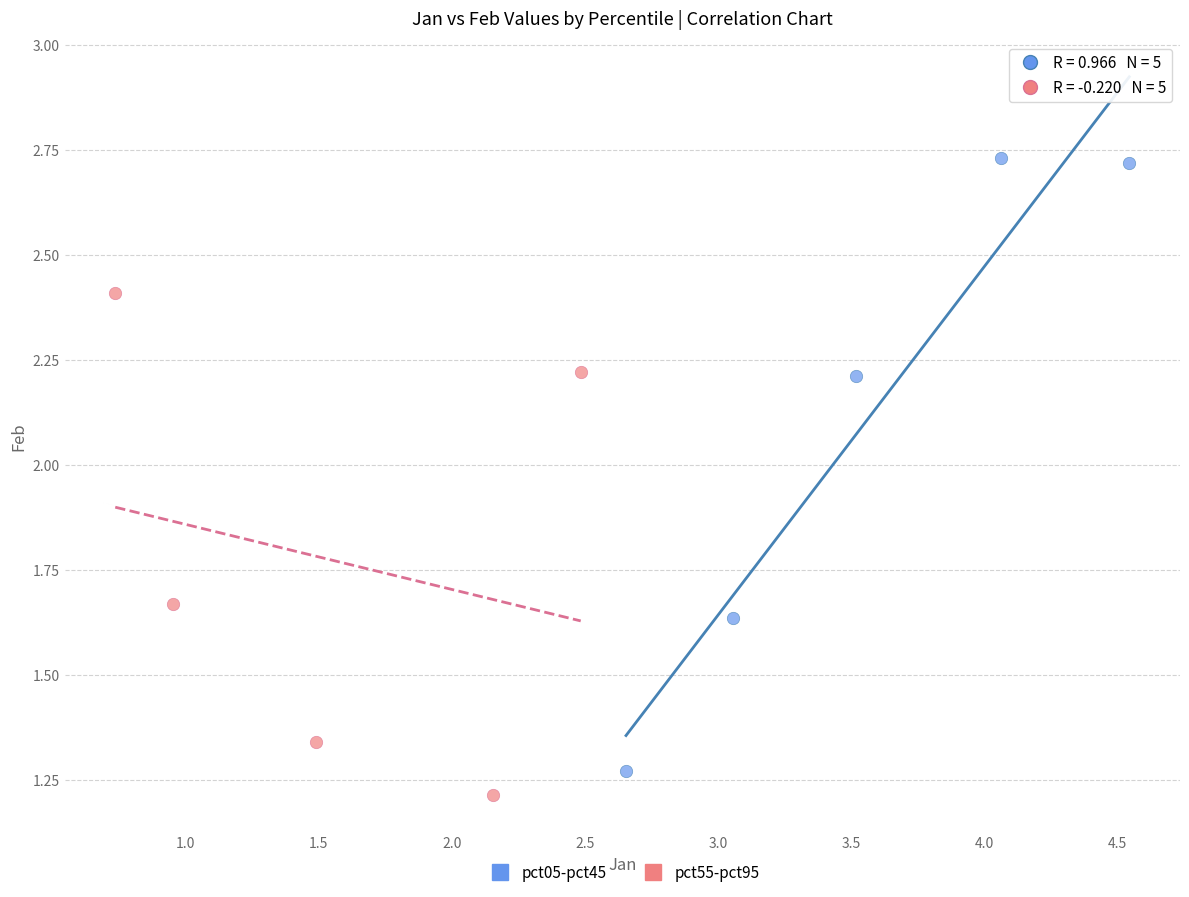

Which series contains the highest Y value?

pct05-pct45